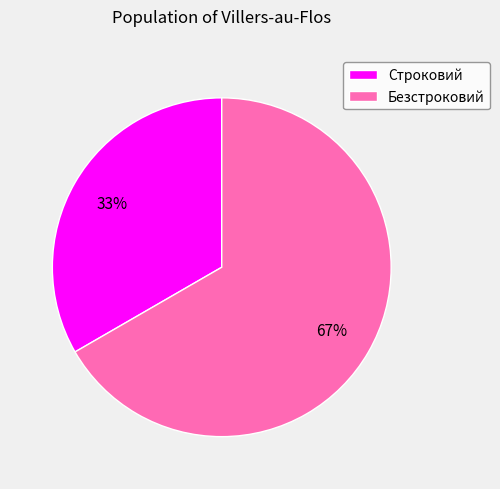

What is the smallest slice in the pie chart?

Строковий